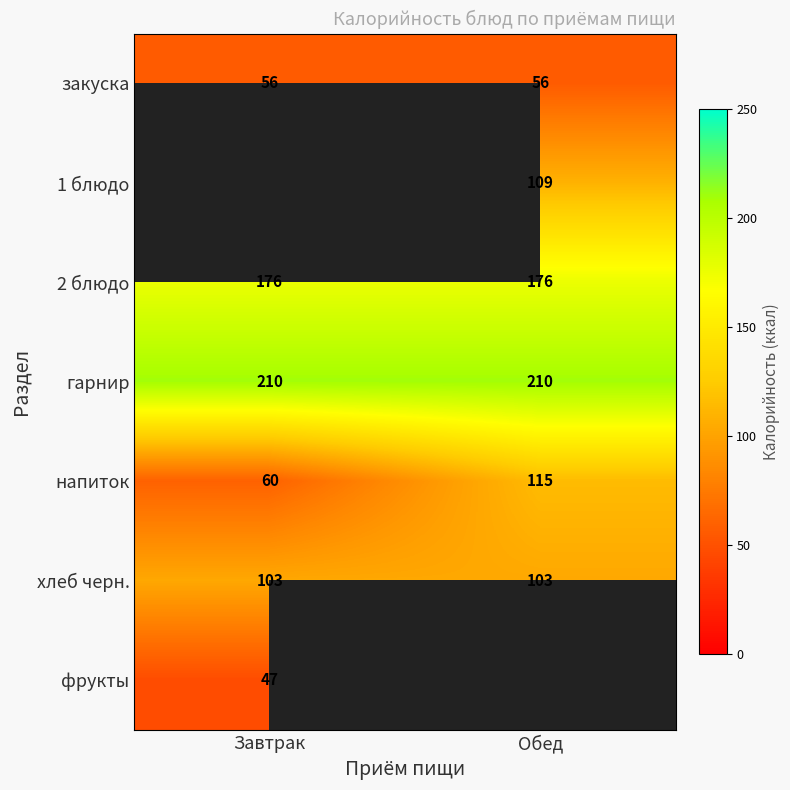

Between Завтрак and Обед, which is larger?

Завтрак